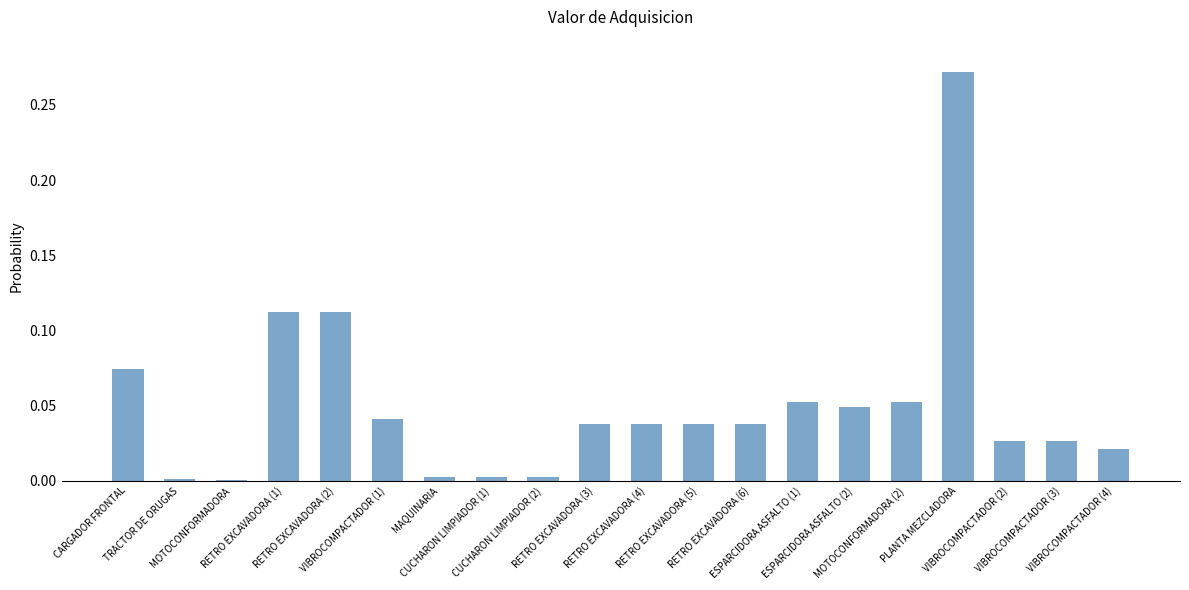

Count the number of categories in the chart.

20